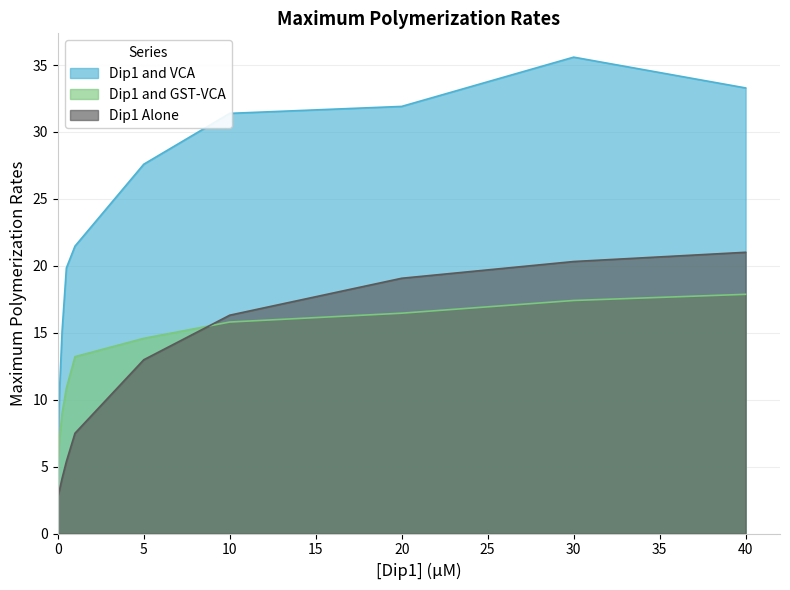

What are all the series names shown in the legend?

Dip1 and VCA, Dip1 and GST-VCA, Dip1 Alone